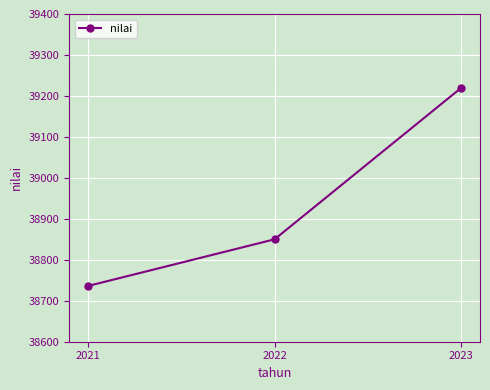

Does the chart display data point markers on the line(s)?

Yes